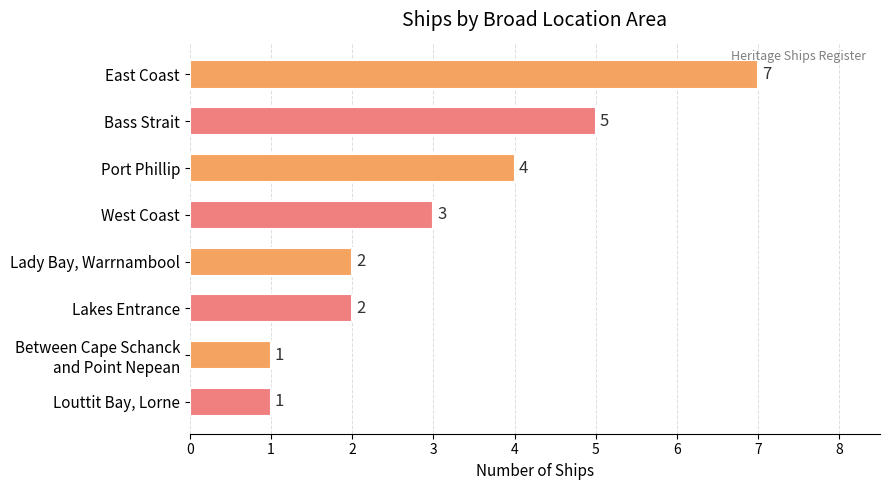

Reading top to bottom, list all the values displayed in this chart.

7	5	4	3	2	2	1	1